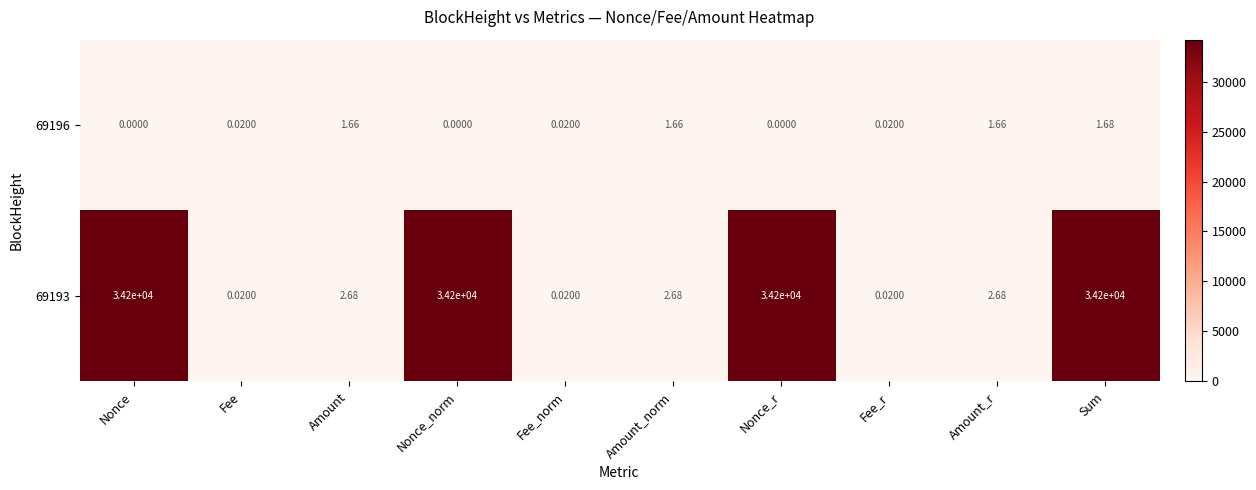

At which label does 69196 reach its peak?

Sum